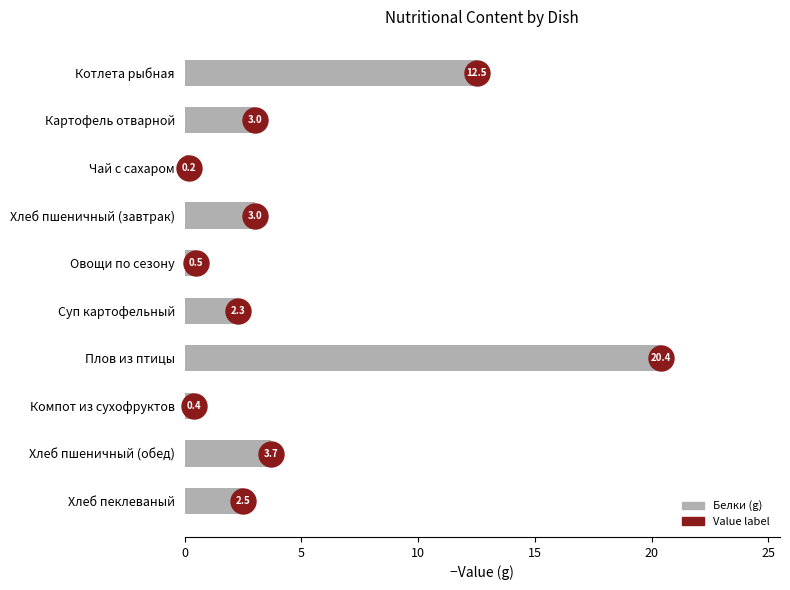

What is the sum of the values at Овощи по сезону and Суп картофельный?

2.8